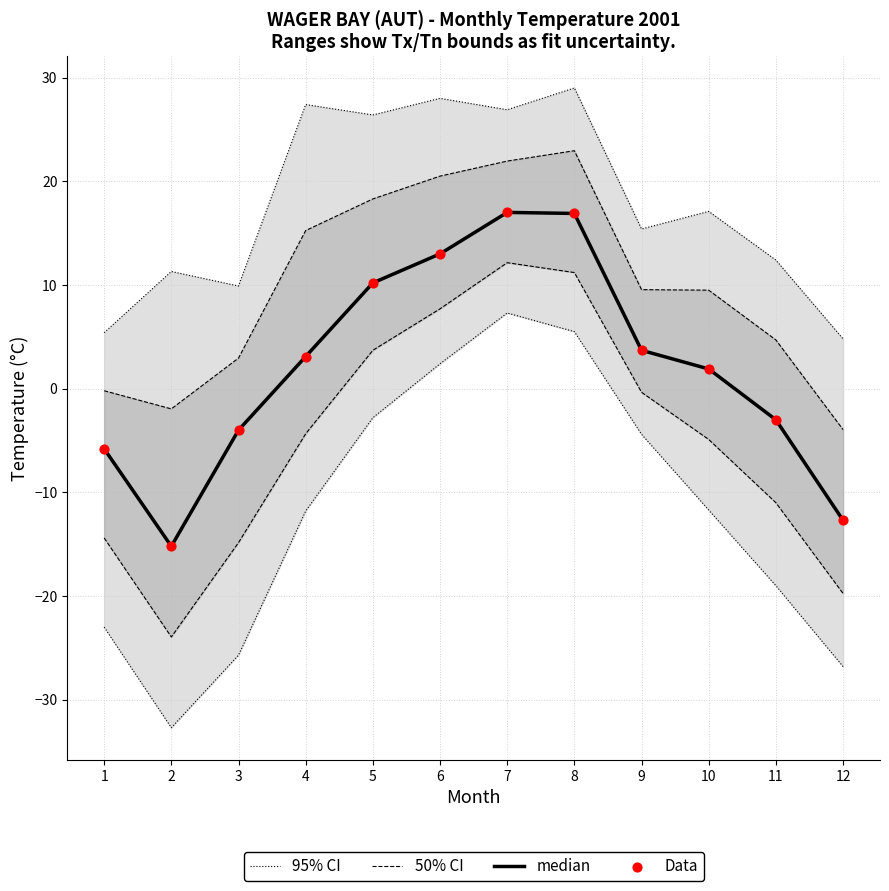

At how many categories does at least one series exceed 0?

12